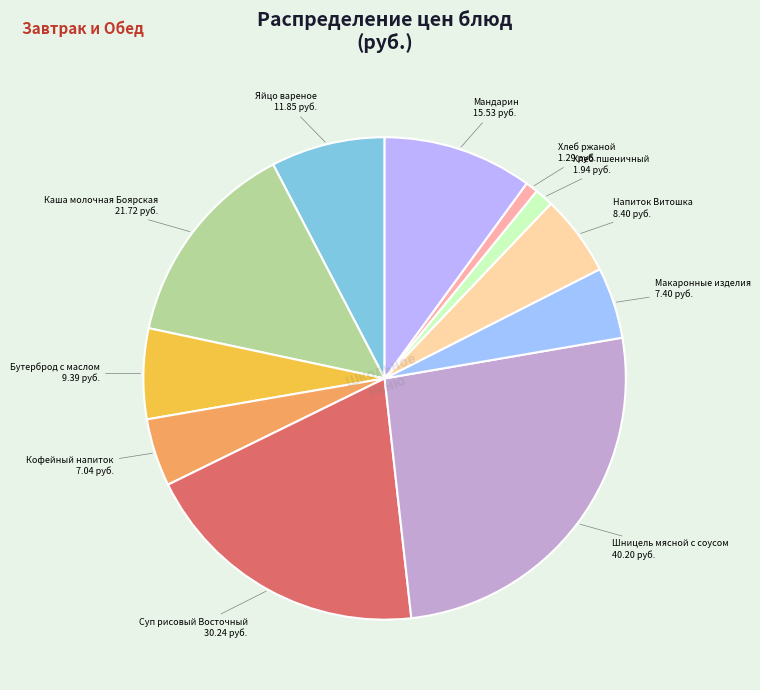

Between Хлеб пшеничный and Мандарин, which is larger?

Мандарин